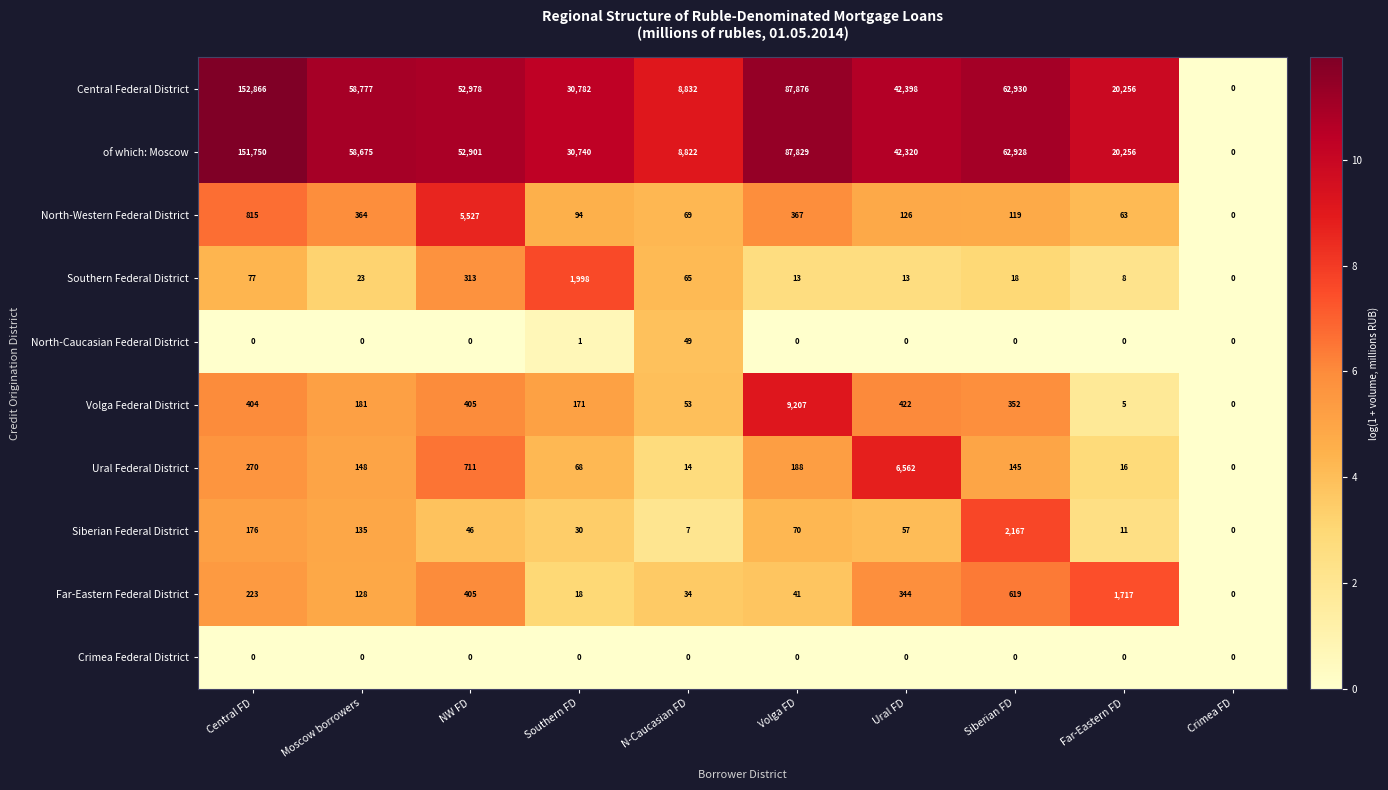

At which label is Ural Federal District closest to 3281?

NW FD